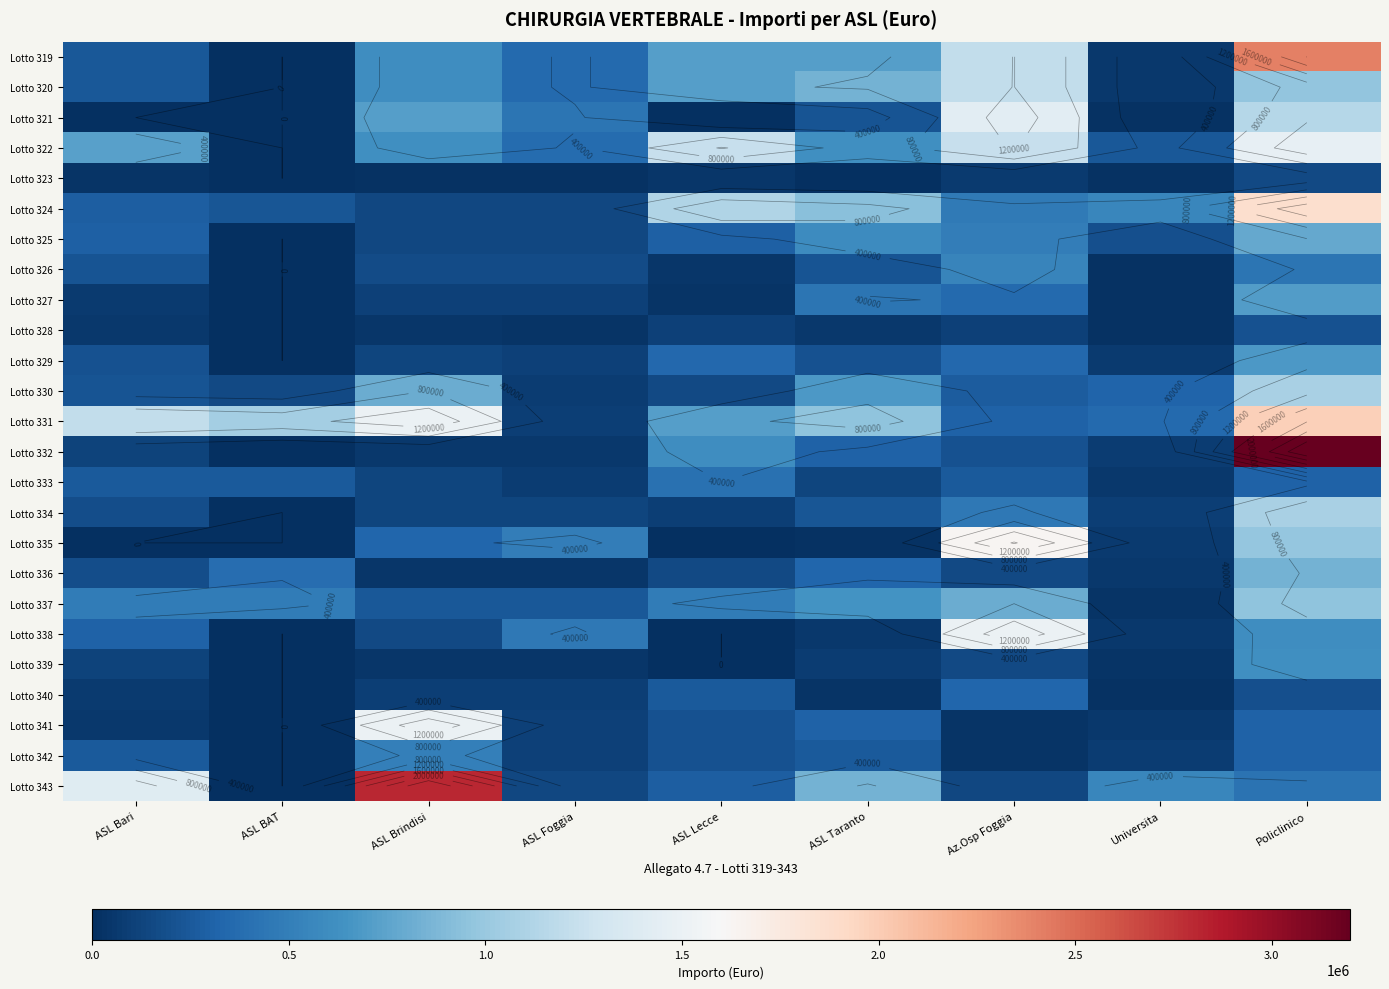

At which label does Lotto 343 reach its peak?

ASL Brindisi